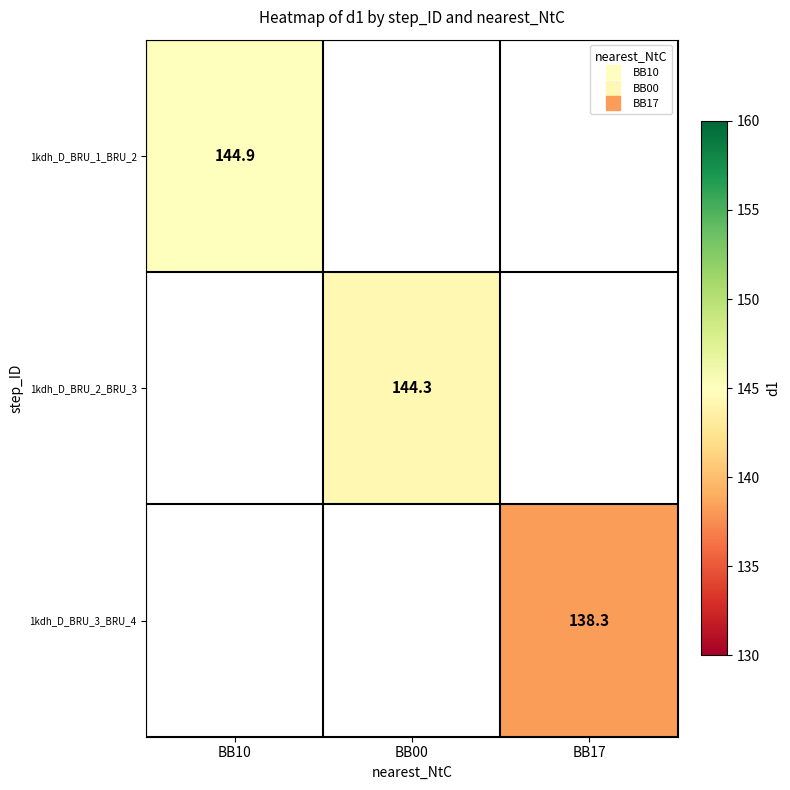

Rank the series by their maximum value, from highest to lowest.

1kdh_D_BRU_1_BRU_2, 1kdh_D_BRU_2_BRU_3, 1kdh_D_BRU_3_BRU_4